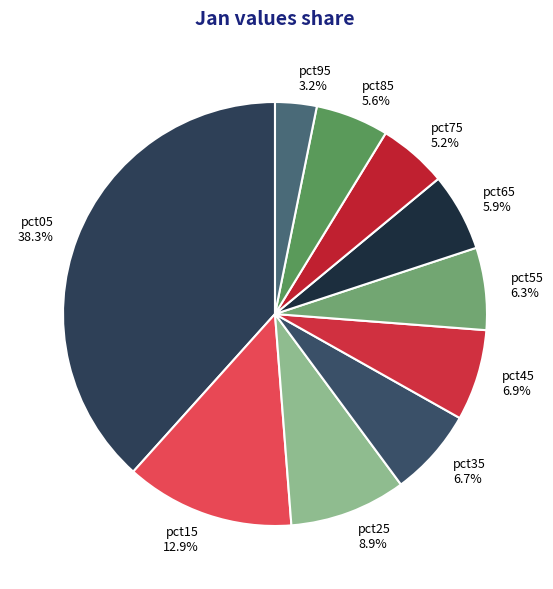

The pct45 slice represents 1% of the pie. True or false?

False